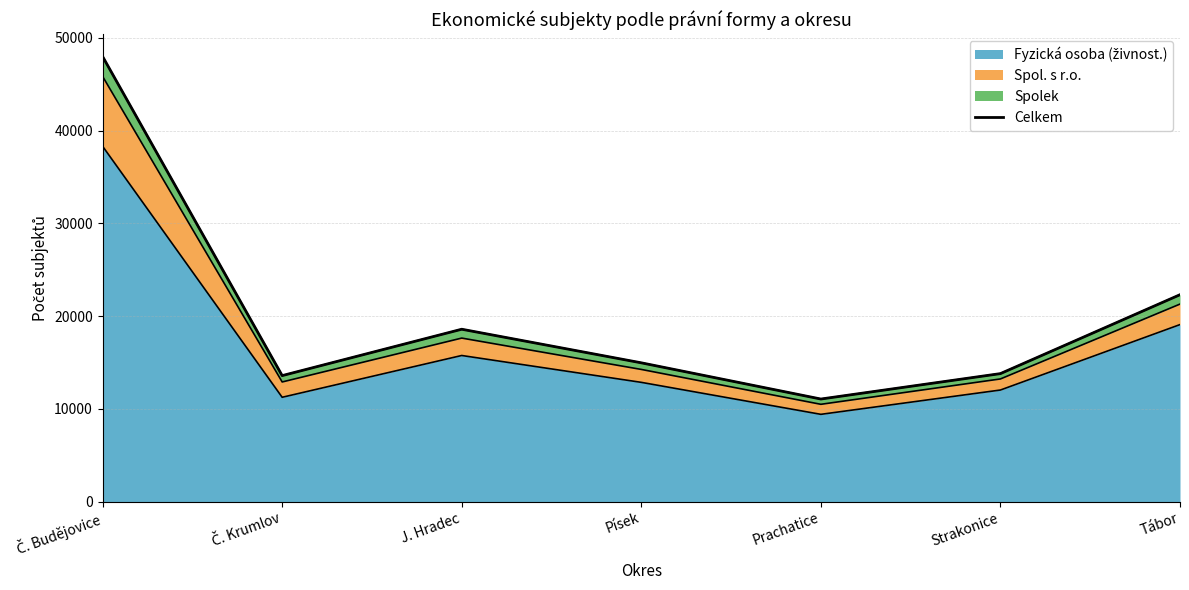

Reading left to right, transcribe all the data shown in this chart.

48004	13586	18589	14966	11061	13803	22311